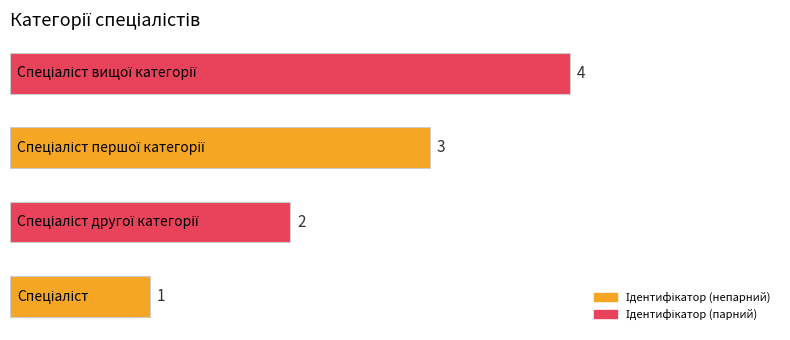

What is the difference between the maximum and minimum values?

3